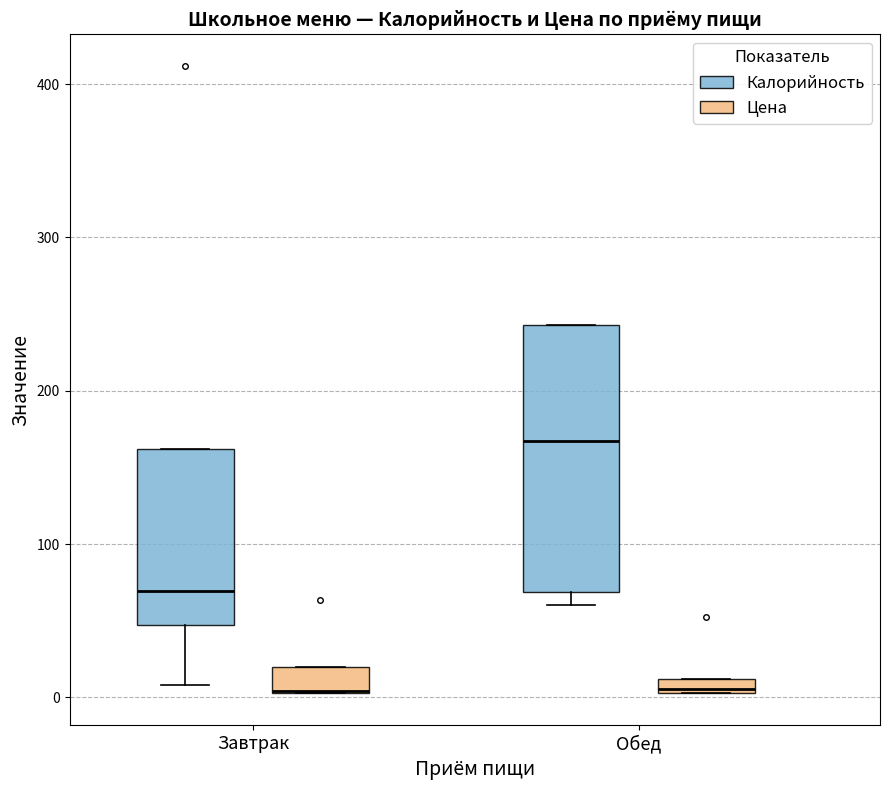

Comparing the boxes themselves (not the whiskers), which one is the tallest?

Обед (Калорийность)